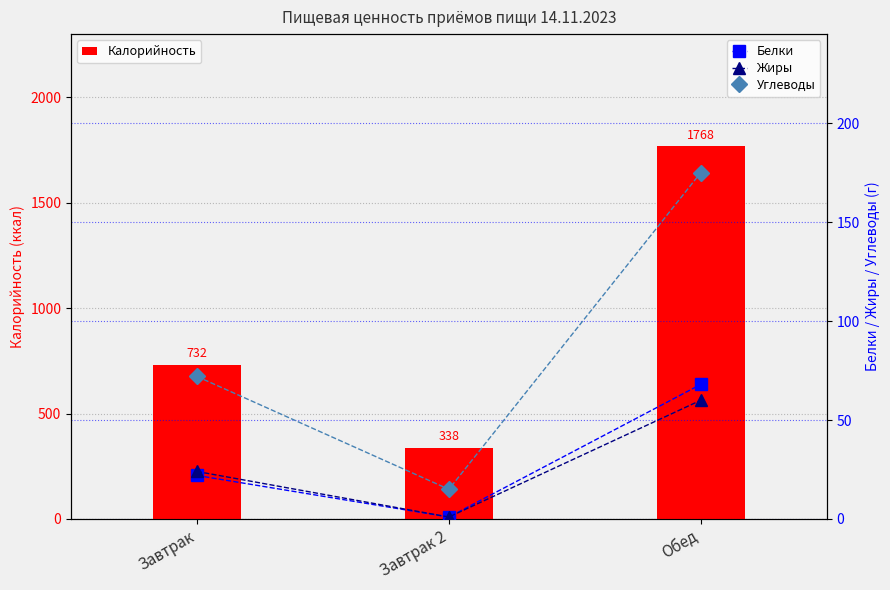

Reading right to left, list all the values displayed in this chart.

Калорийность: 1768	338	732
Белки: 68	1	22
Жиры: 60	1	24
Углеводы: 175	15	72